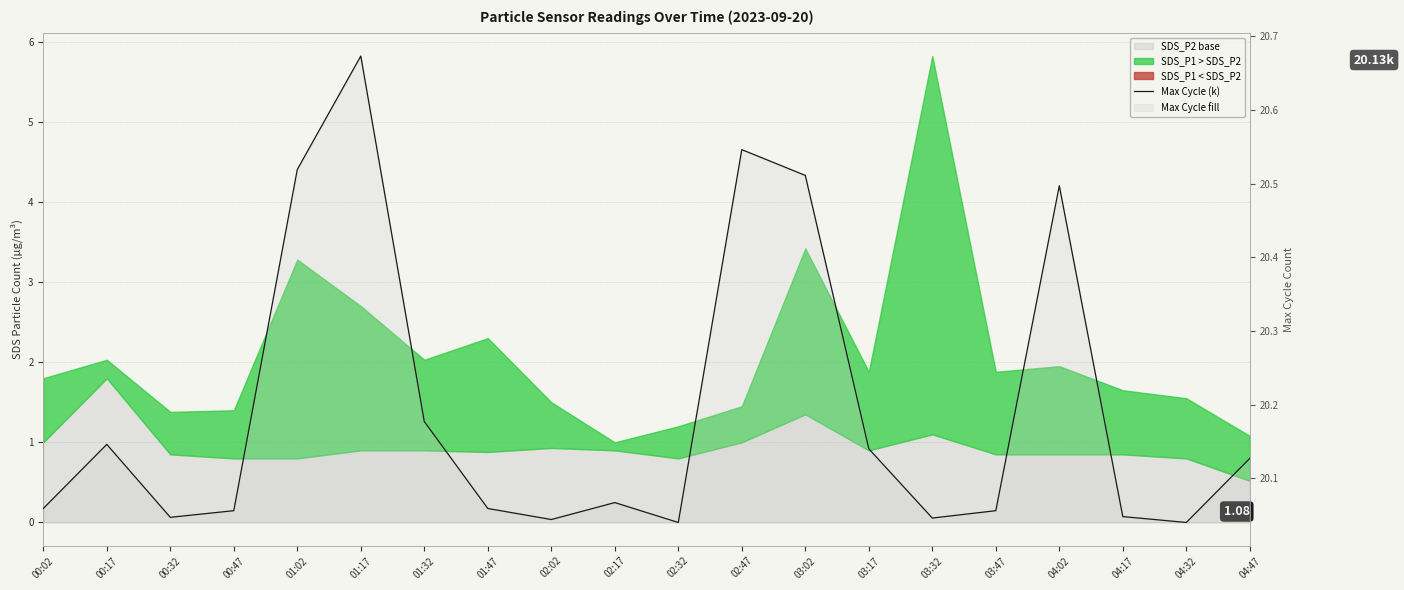

How many lines are shown in the chart?

1